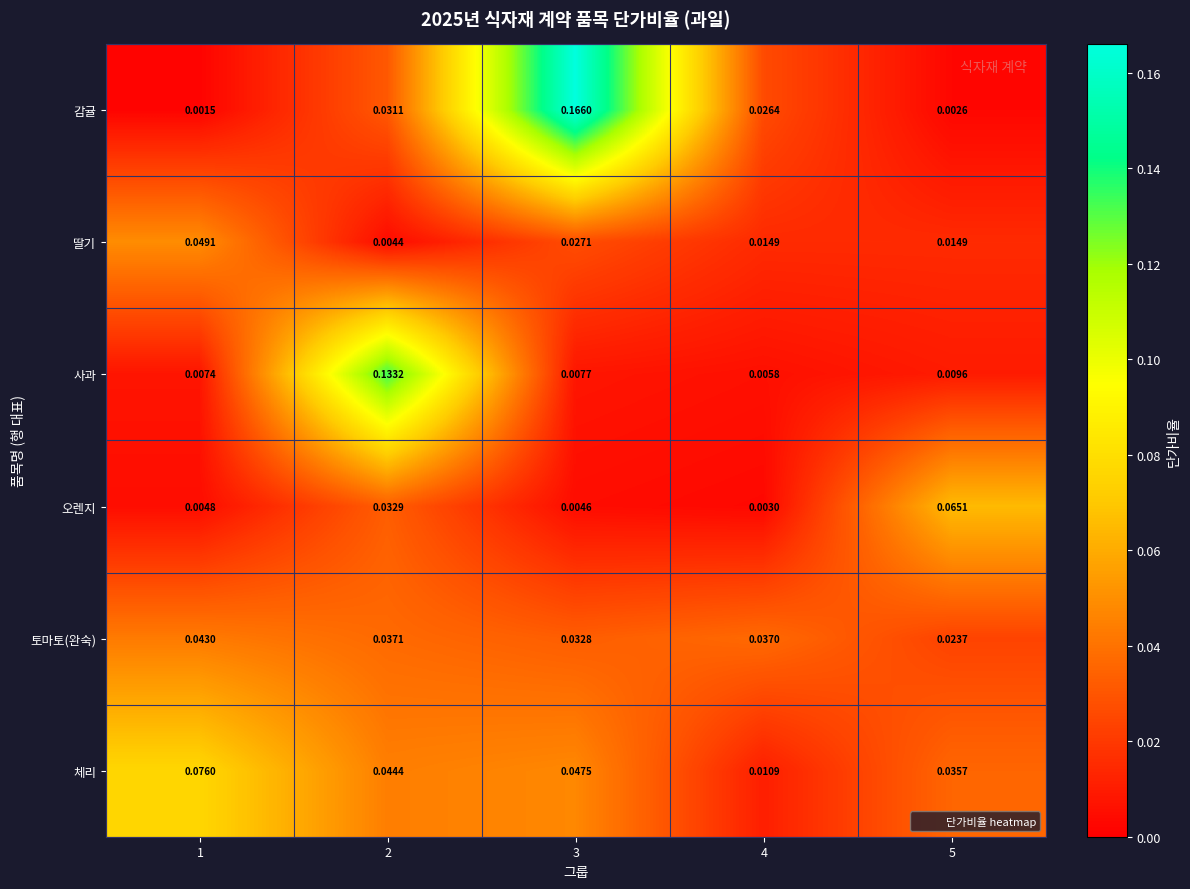

Is the value of 토마토(완숙) at 4 greater than the value of 오렌지 at 4?

Yes